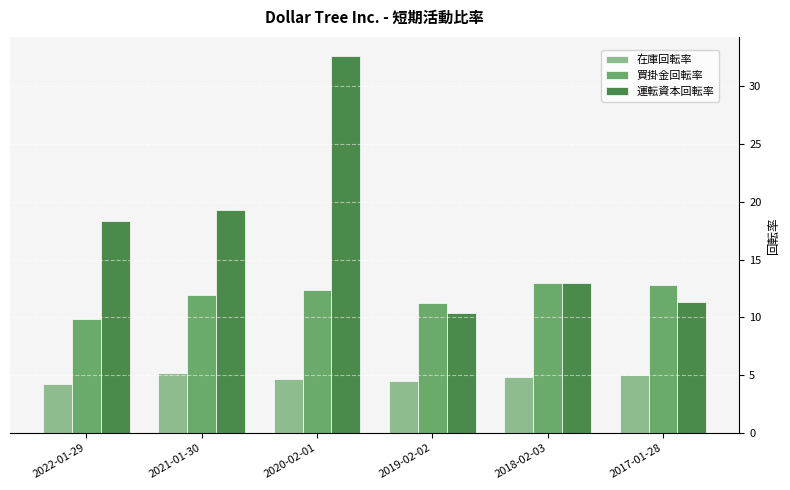

Is it true that 在庫回転率 equals 5.0 at 2017-01-28?

True